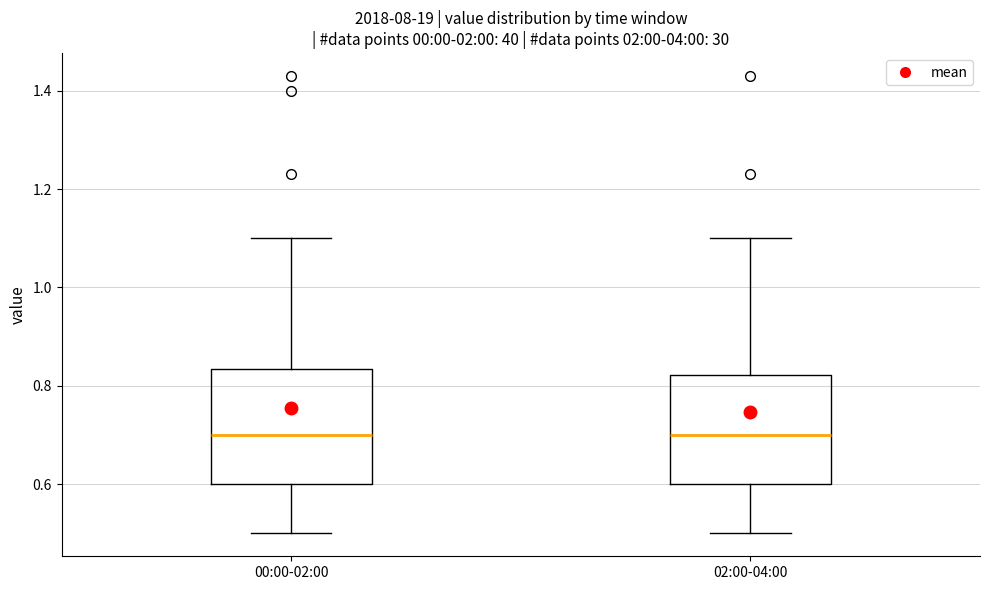

Reading left to right, read every box against the y-axis: the position of its median line, the range the box covers, and the ends of its whiskers. The values are not printed on the chart, so give them approximately, as read against the axis.

00:00-02:00: median 0.70, box 0.60 to 0.84, whiskers 0.50 to 1.10
02:00-04:00: median 0.70, box 0.60 to 0.82, whiskers 0.50 to 1.10